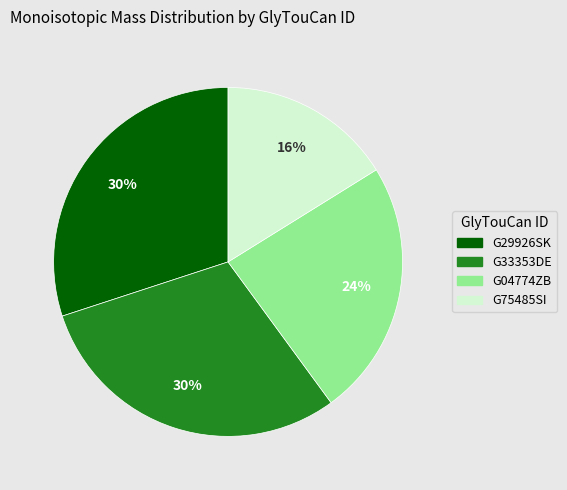

Which slice is the smallest?

G75485SI